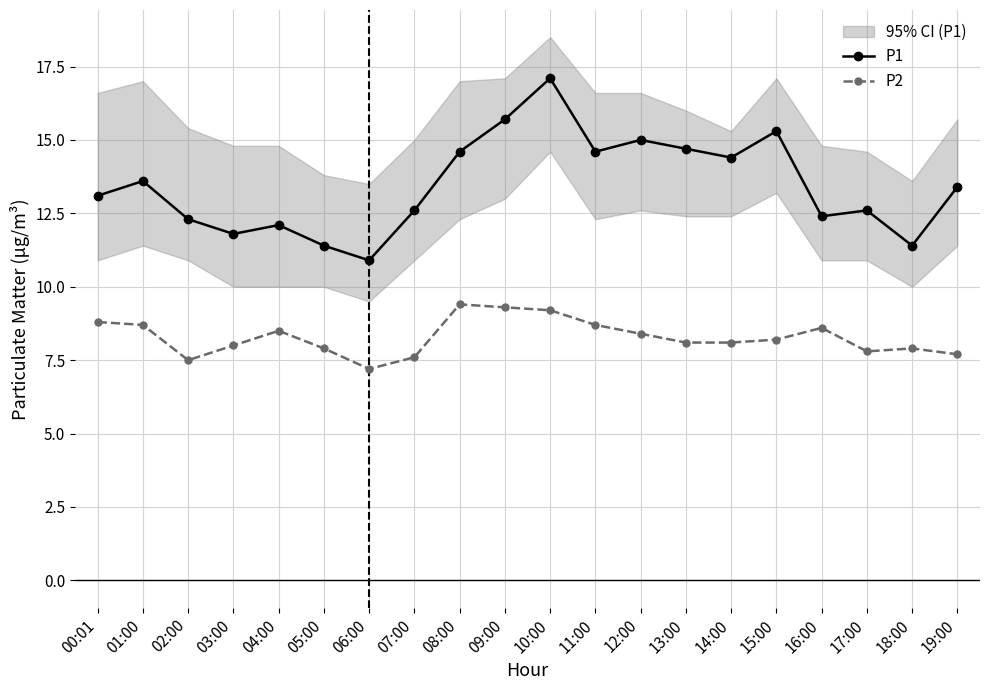

True or false: P2 has a value of 13.1 at 15:00.

False